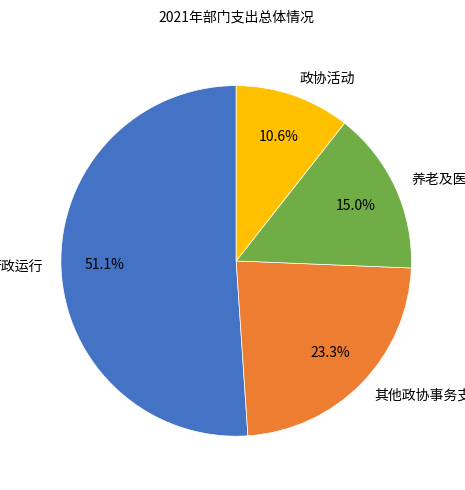

Rank the categories by value from lowest to highest.

政协活动, 养老及医疗, 其他政协事务支出, 行政运行